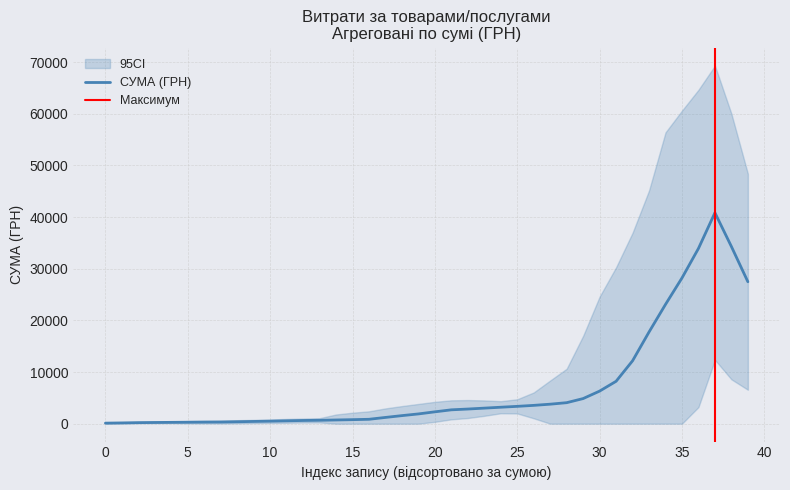

What is the maximum value for СУМА (ГРН)?

40843.2